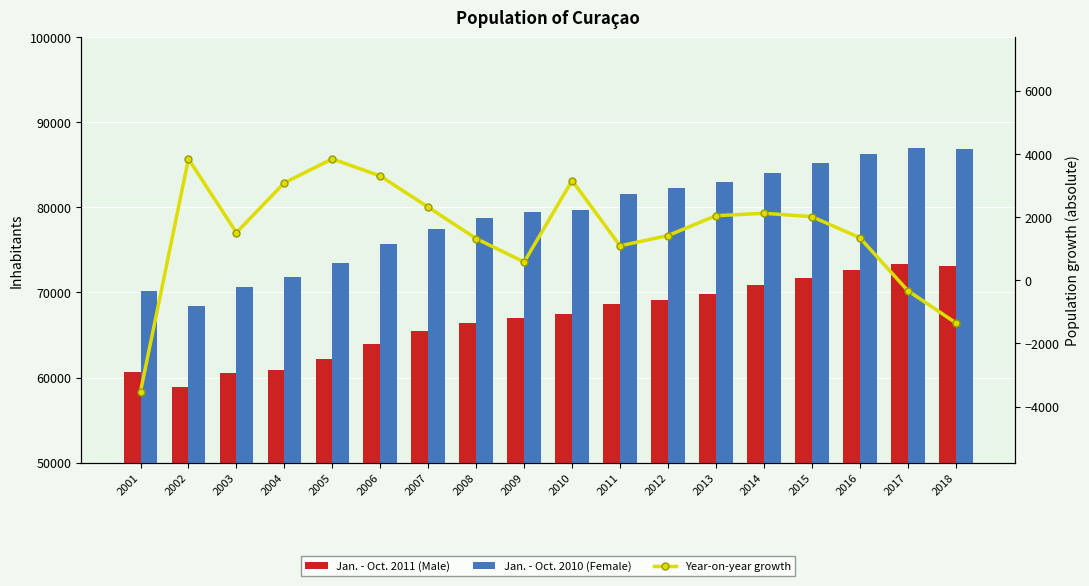

True or false: Jan. - Oct. 2011 (Male) has a value of 73172 at 2018.

True